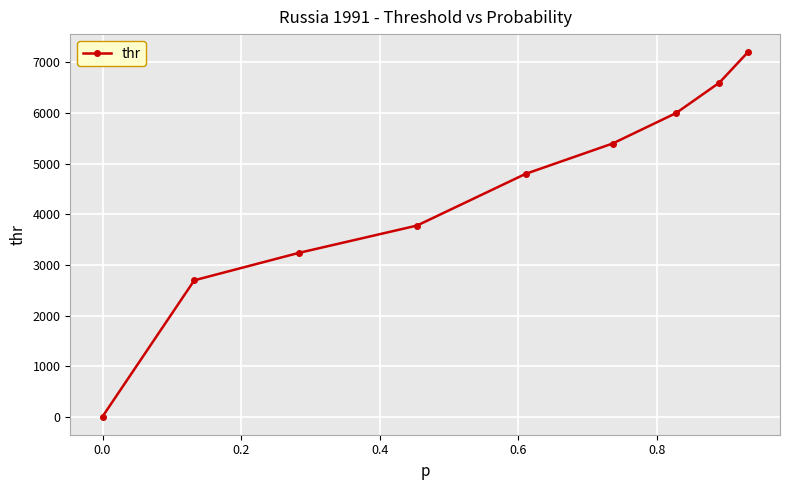

What is the sum of all values?

39730.8